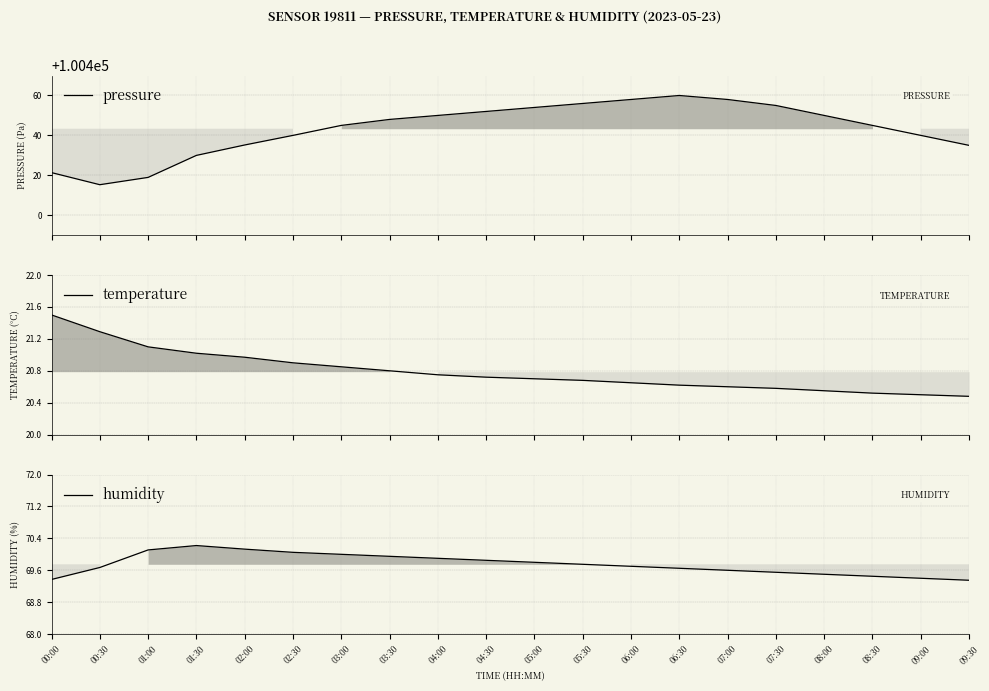

What is the maximum value for temperature?

21.5